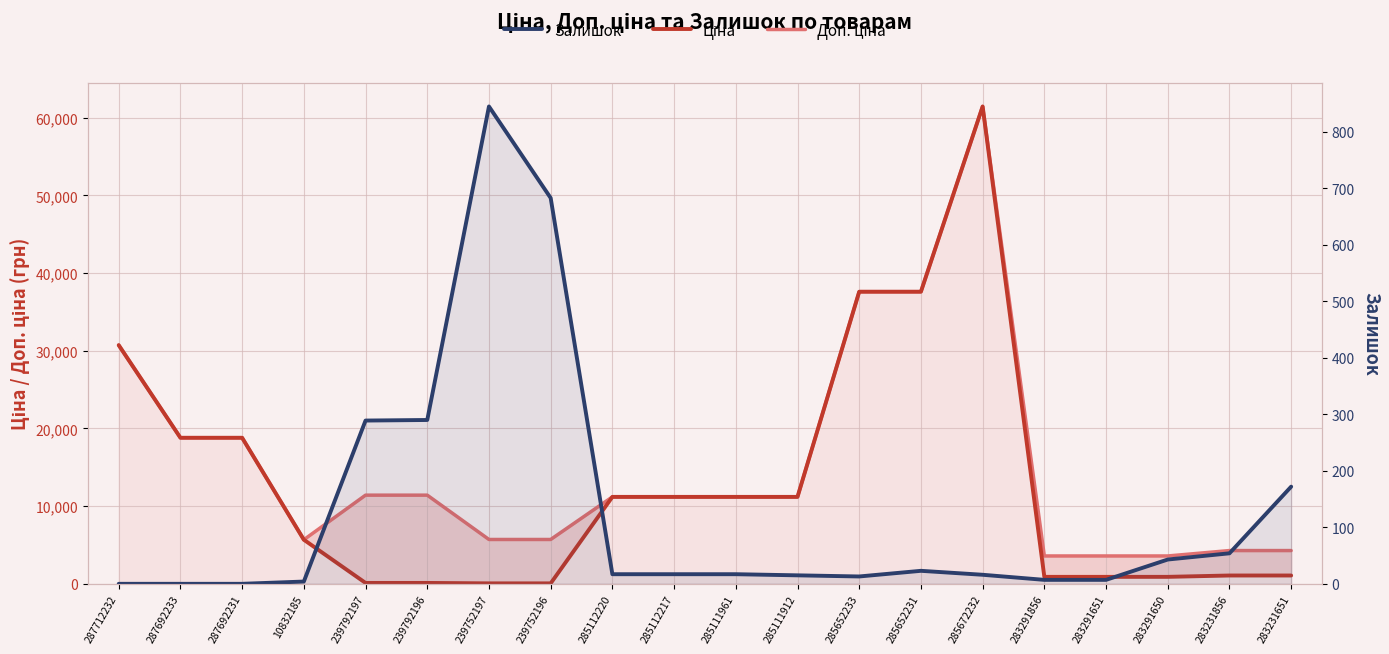

At 283291651, list the series in order from smallest to largest.

Залишок, Ціна, Доп. ціна